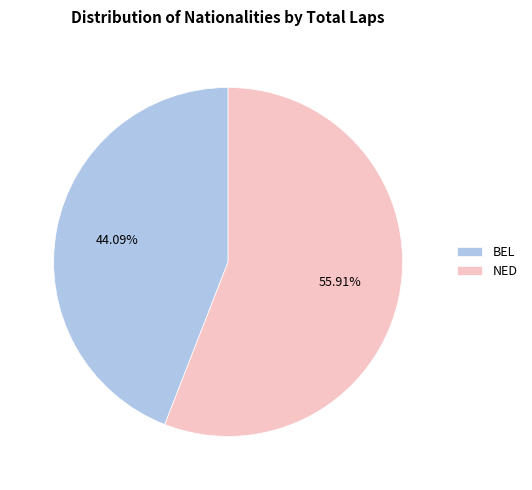

To the nearest percent, what portion does NED represent?

56%